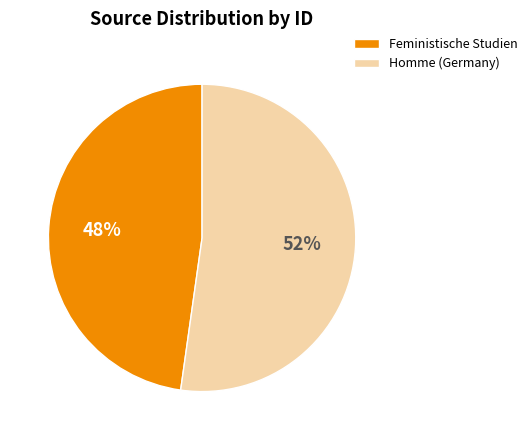

Combined, do Feministische Studien and Homme (Germany) account for over 50%?

Yes